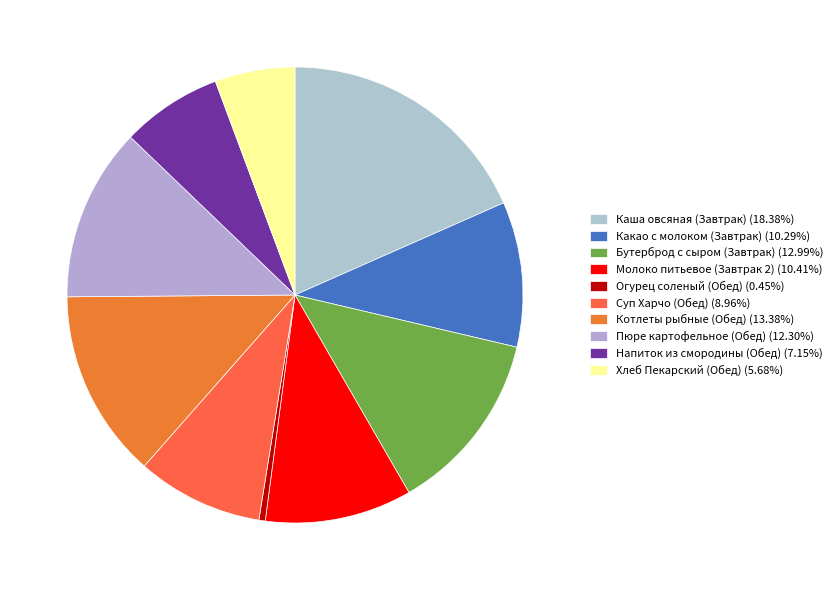

What percentage is the Бутерброд с сыром (Завтрак) slice, to the nearest percent?

13%